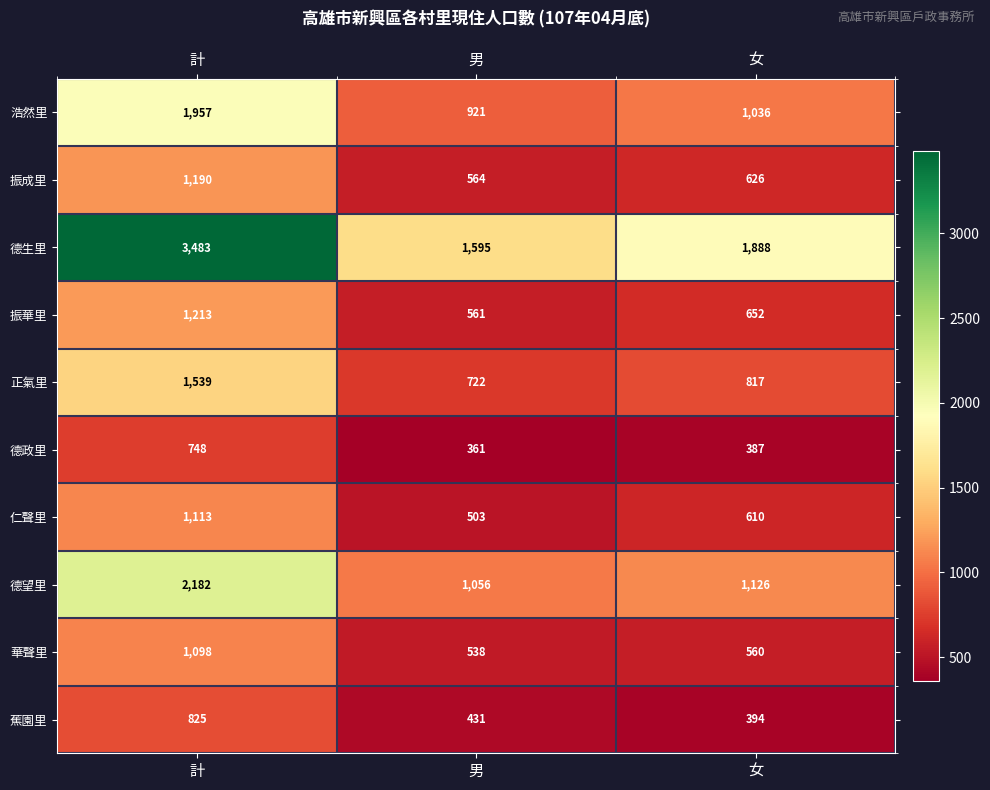

Reading left to right, what are all the values shown in this chart?

浩然里: 1957	921	1036
振成里: 1190	564	626
德生里: 3483	1595	1888
振華里: 1213	561	652
正氣里: 1539	722	817
德政里: 748	361	387
仁聲里: 1113	503	610
德望里: 2182	1056	1126
華聲里: 1098	538	560
蕉園里: 825	431	394